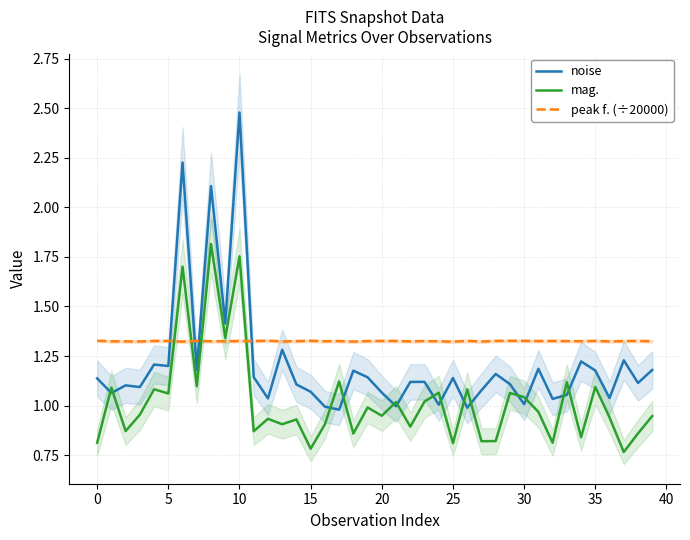

Which series changed the most between 40 and 39?

mag.